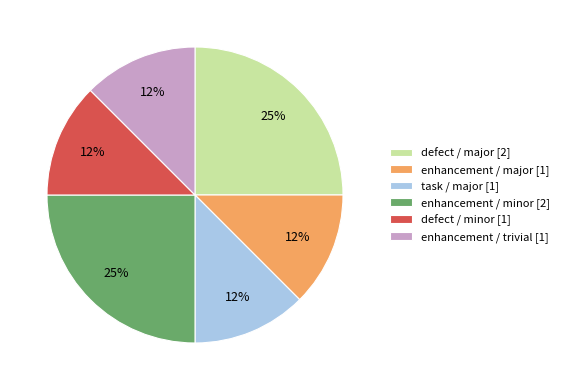

To the nearest percent, what is the average slice percentage?

17%